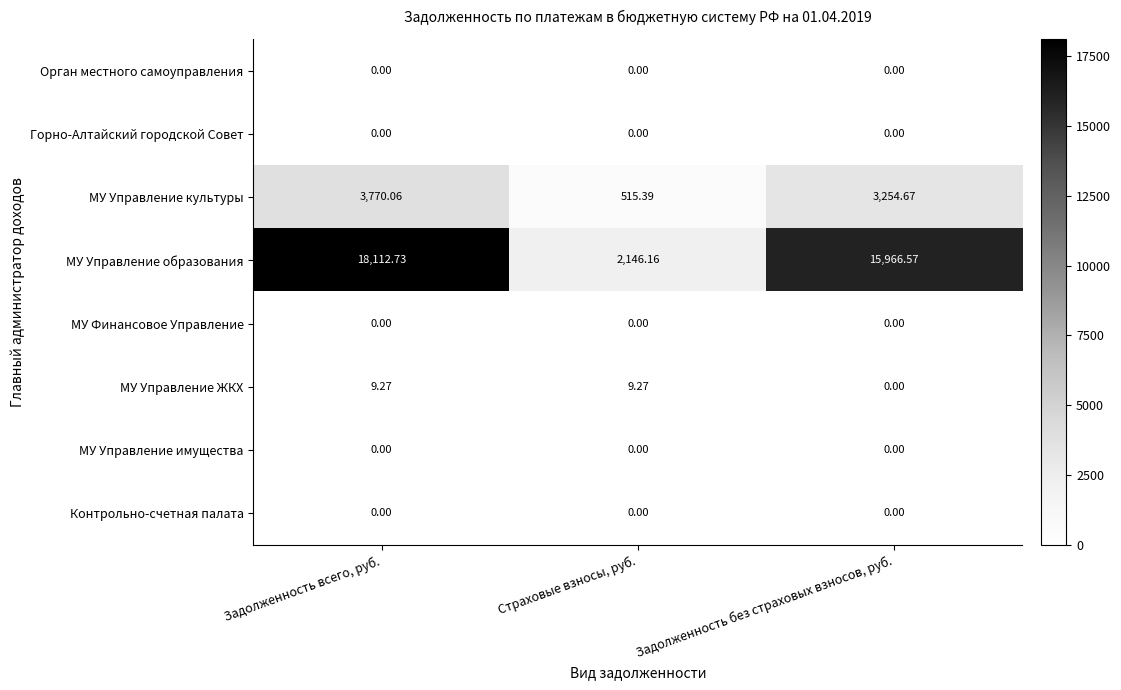

Which series has the largest range (max minus min)?

МУ Управление образования